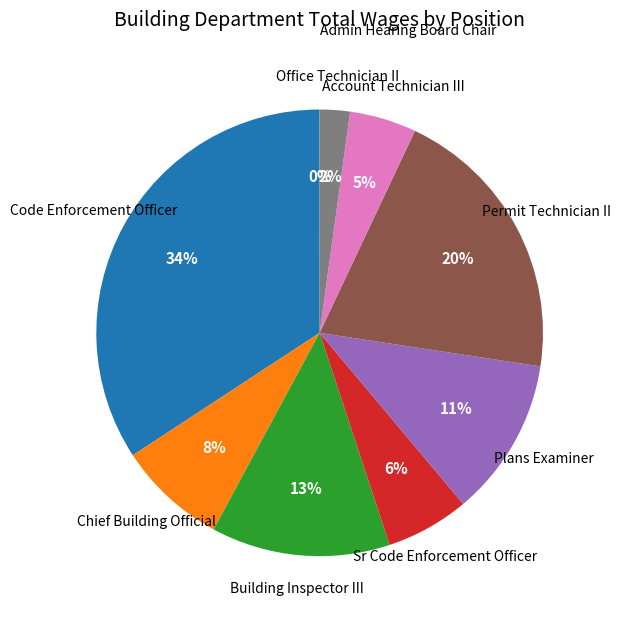

To the nearest percent, what is the difference between the largest and smallest slice percentages?

34%